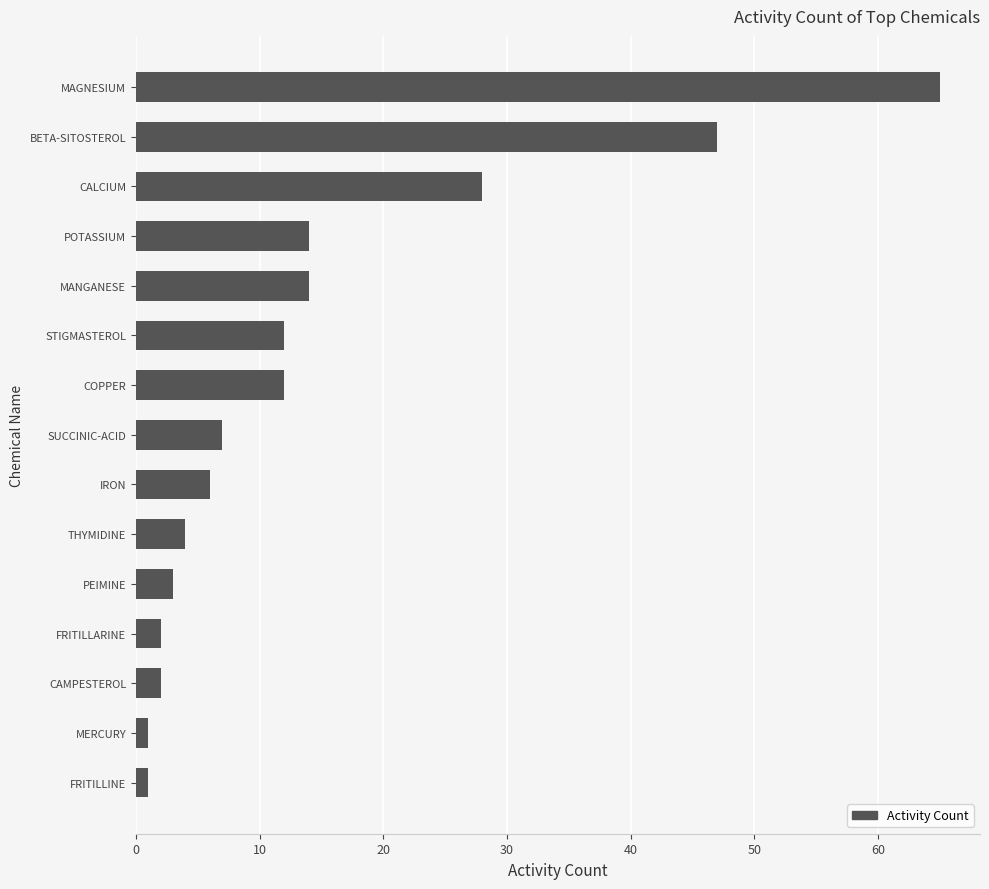

Reading bottom to top, transcribe all the data shown in this chart.

FRITILLINE=1	MERCURY=1	CAMPESTEROL=2	FRITILLARINE=2	PEIMINE=3	THYMIDINE=4	IRON=6	SUCCINIC-ACID=7	COPPER=12	STIGMASTEROL=12	MANGANESE=14	POTASSIUM=14	CALCIUM=28	BETA-SITOSTEROL=47	MAGNESIUM=65